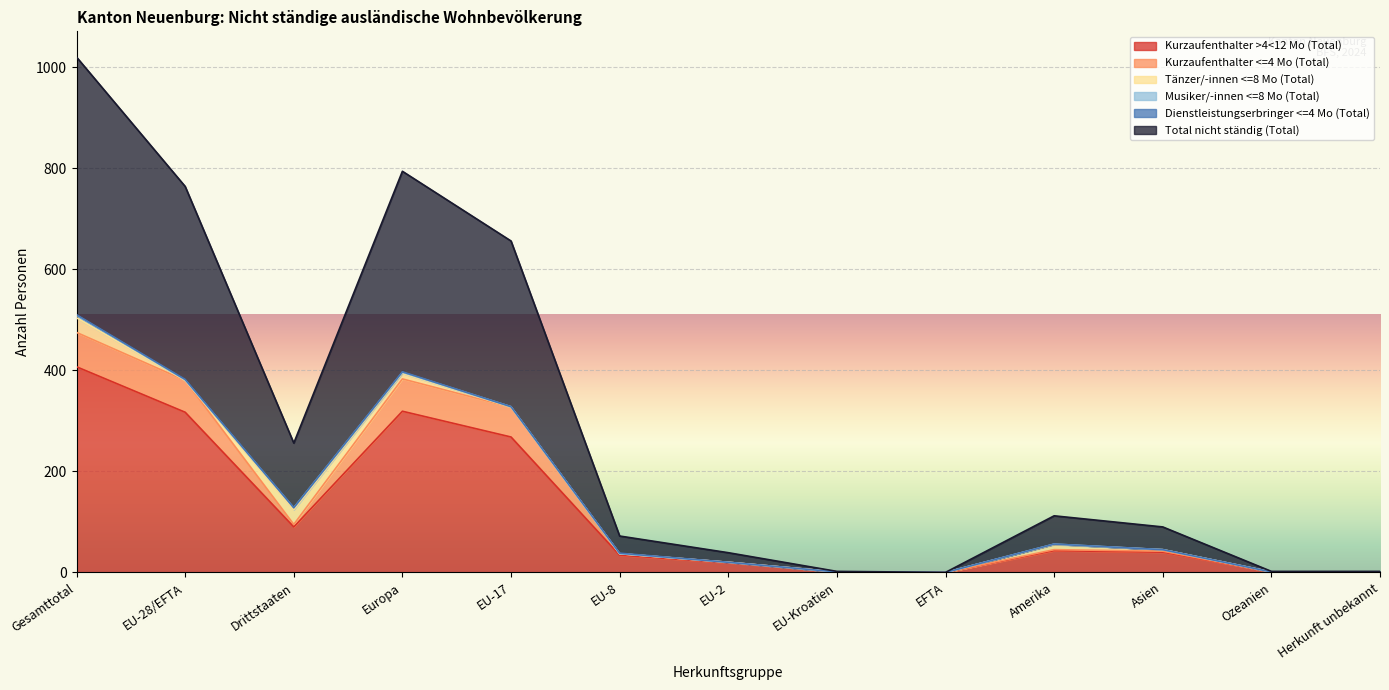

Rank the series at Herkunft unbekannt from lowest to highest value.

Kurzaufenthalter >4<12 Mo (Total), Kurzaufenthalter <=4 Mo (Total), Total nicht ständig (Total)